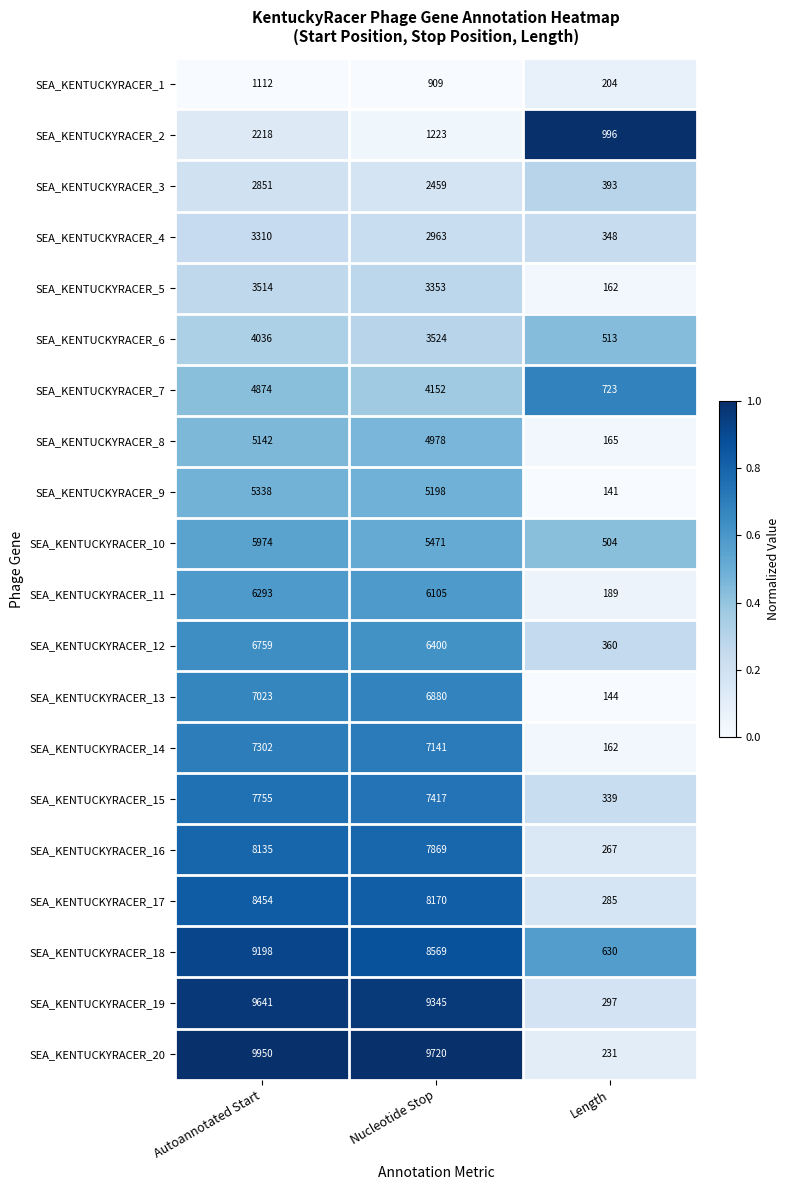

What is the sum of the SEA_KENTUCKYRACER_17 values at Autoannotated Start and Length?

8739